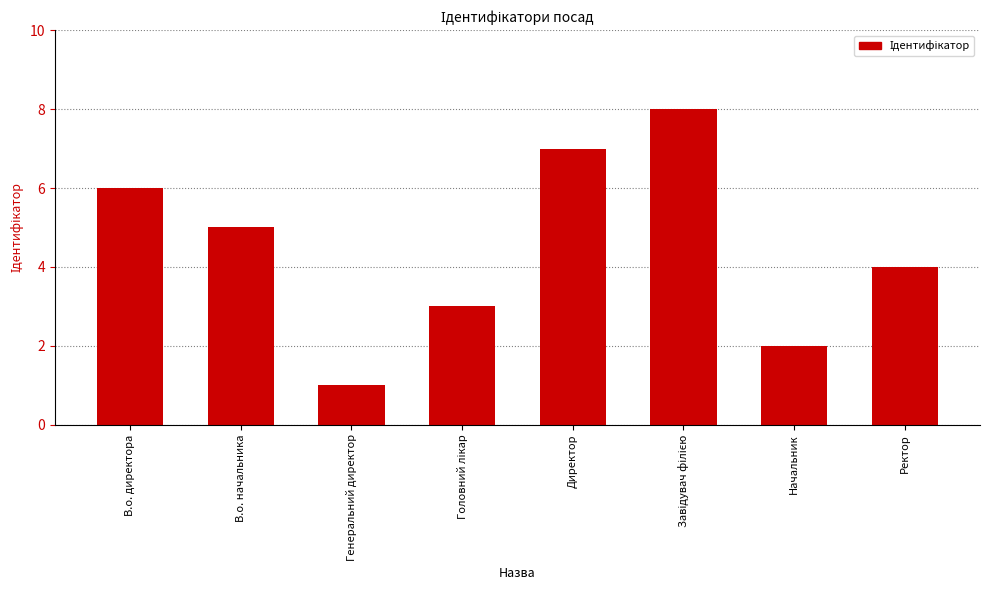

At which label is the value closest to 4?

Ректор